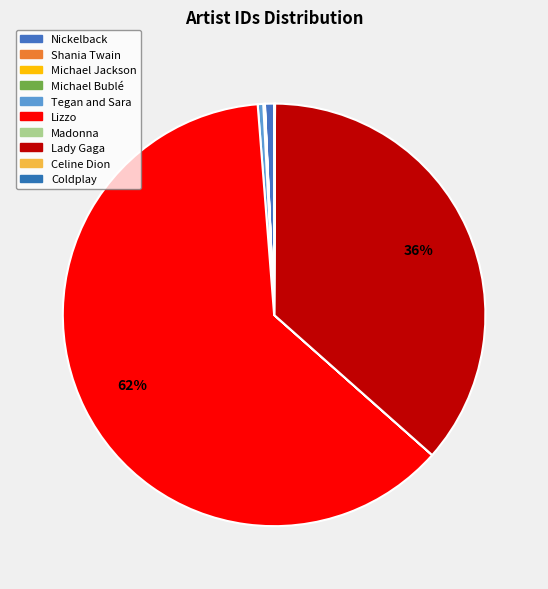

To the nearest percent, what is the difference between the largest and smallest slice percentages?

62%